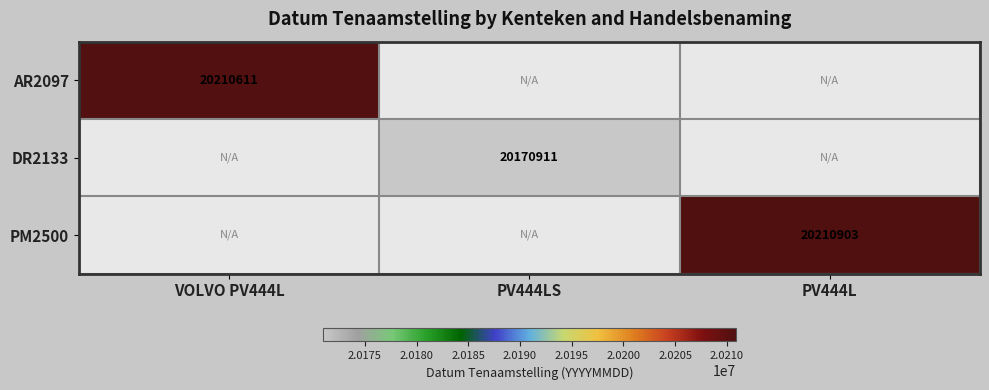

At which category does the chart reach its peak across all series?

PV444L